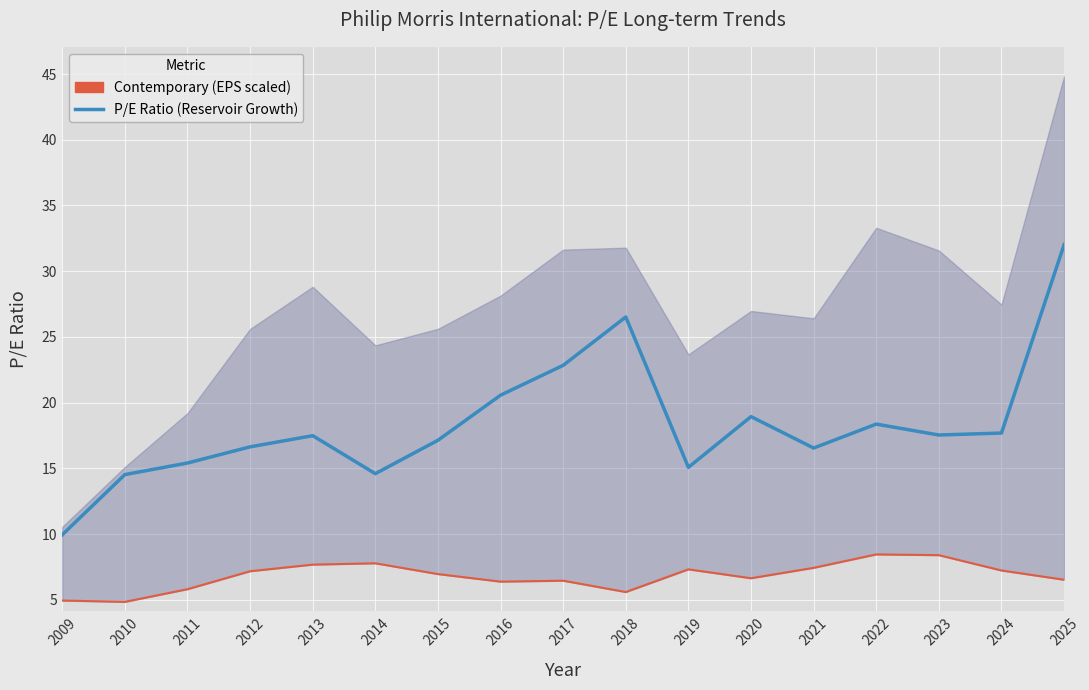

Reading left to right, transcribe all the data shown in this chart.

P/E Ratio (Reservoir Growth): 9.9	14.5	15.4	16.6	17.5	14.6	17.1	20.6	22.8	26.5	15.1	18.9	16.6	18.4	17.5	17.7	32.0
Contemporary (EPS scaled): 4.9	4.8	5.8	7.2	7.7	7.8	7.0	6.4	6.5	5.6	7.3	6.6	7.4	8.5	8.4	7.2	6.5